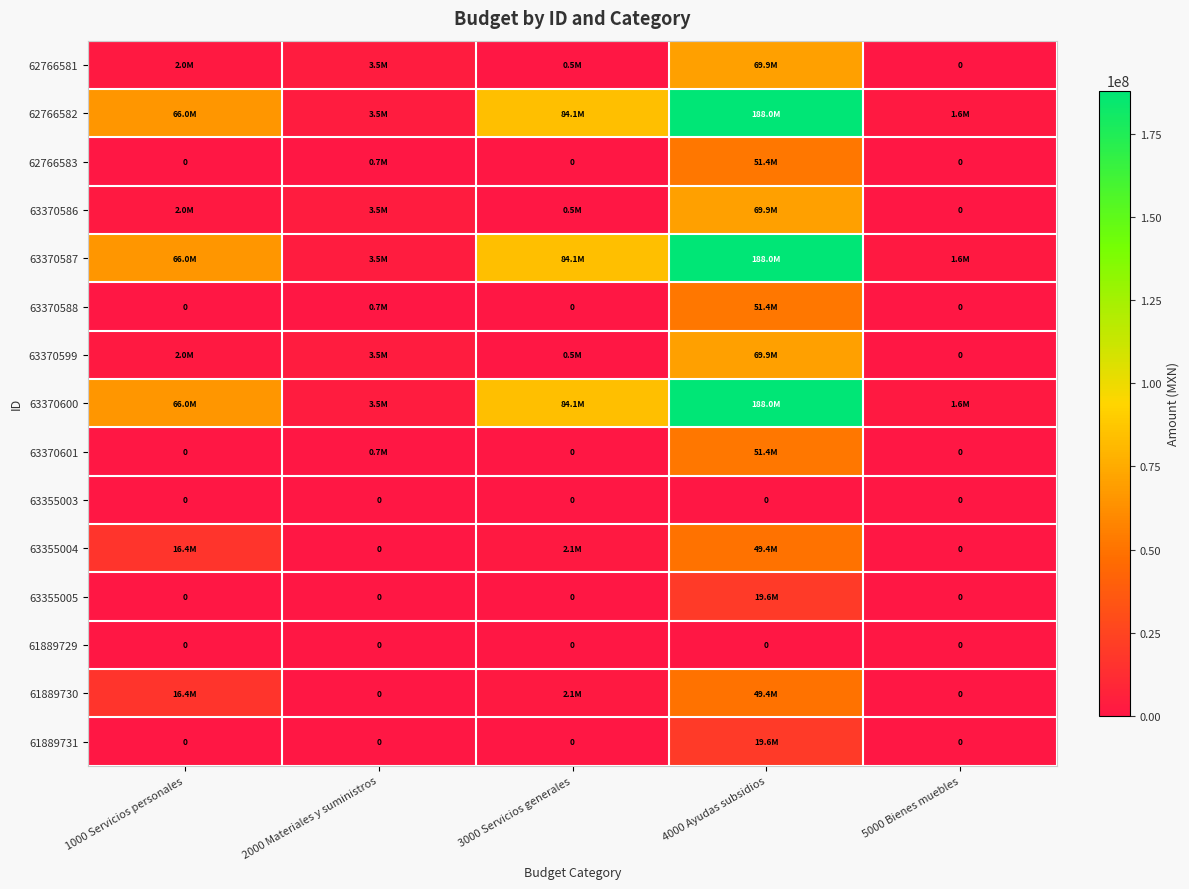

At 5000 Bienes muebles, list the series in order from largest to smallest.

62766582, 63370587, 63370600, 62766581, 62766583, 63370586, 63370588, 63370599, 63370601, 63355003, 63355004, 63355005, 61889729, 61889730, 61889731